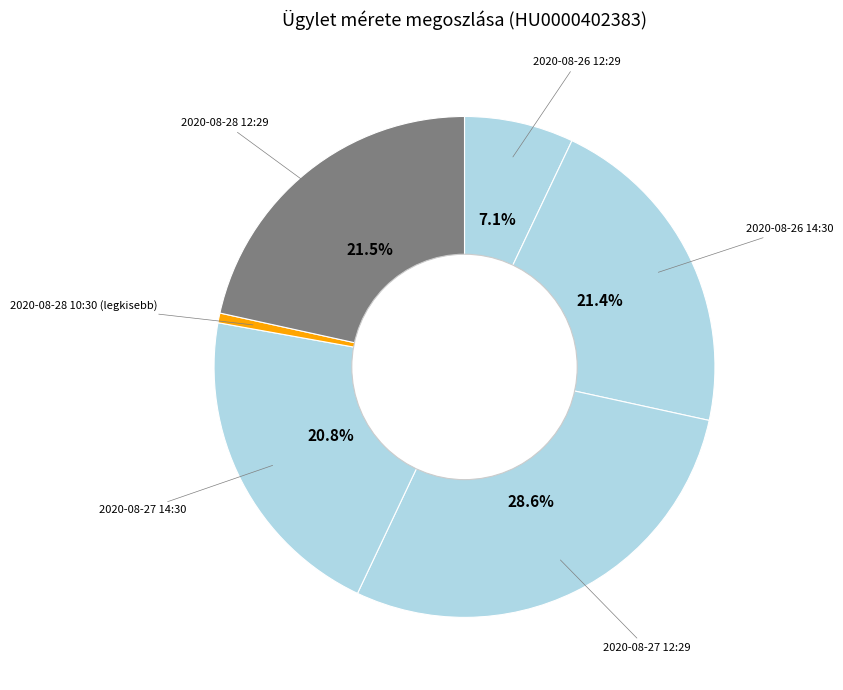

Count the number of slices in the pie.

6